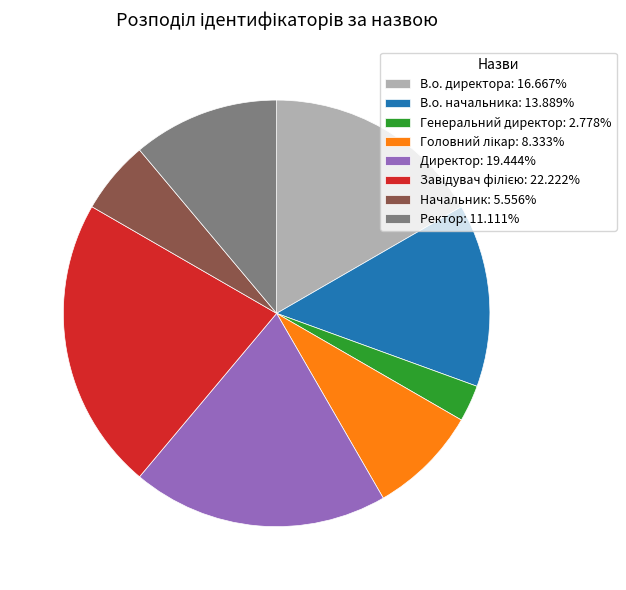

Count the number of slices in the pie.

8